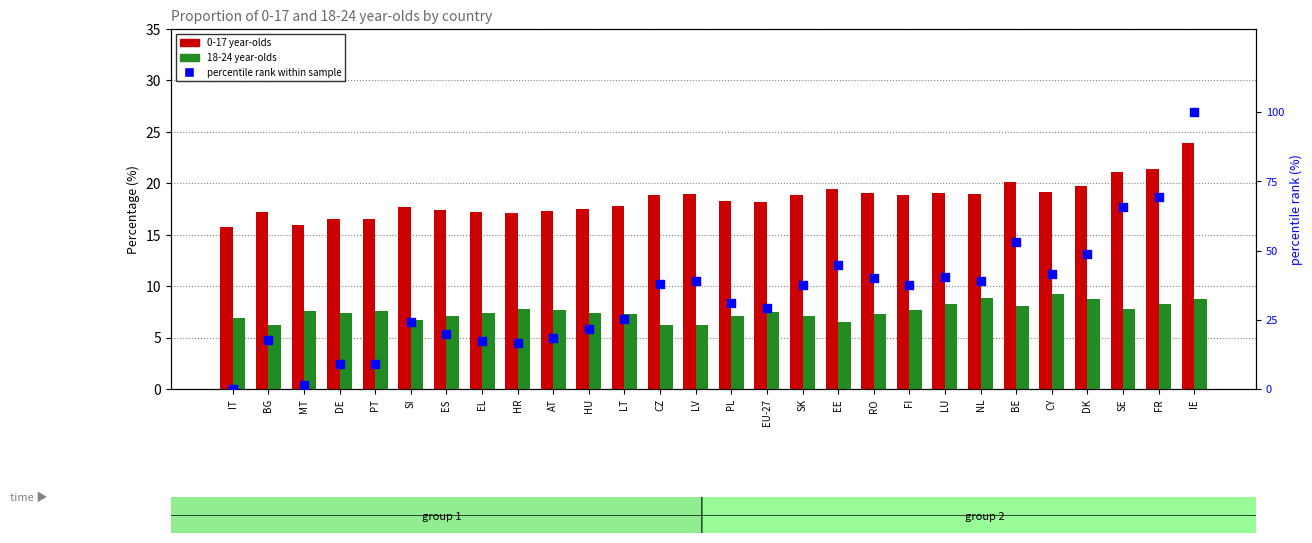

Is the value of 0-17 year-olds at IE greater than the value of 18-24 year-olds at HU?

Yes